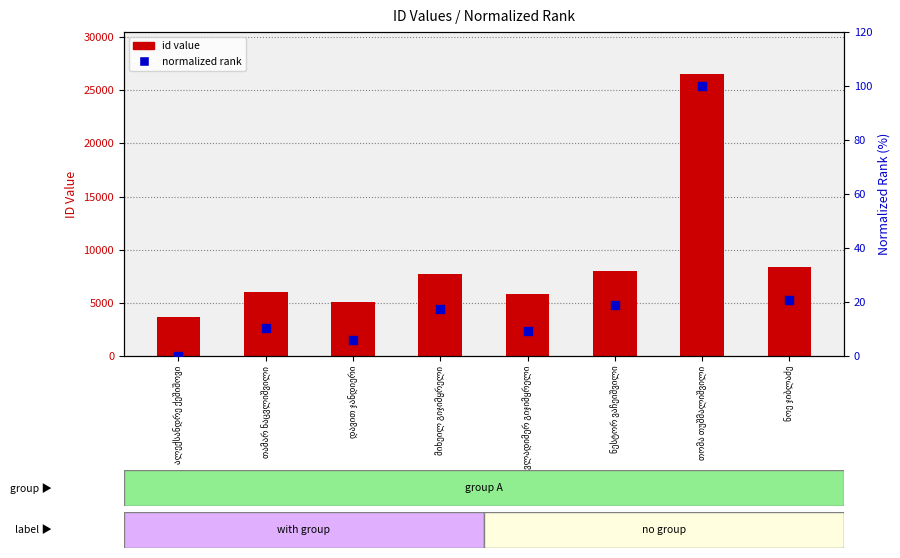

What are all the series names shown in the legend?

id value, normalized rank